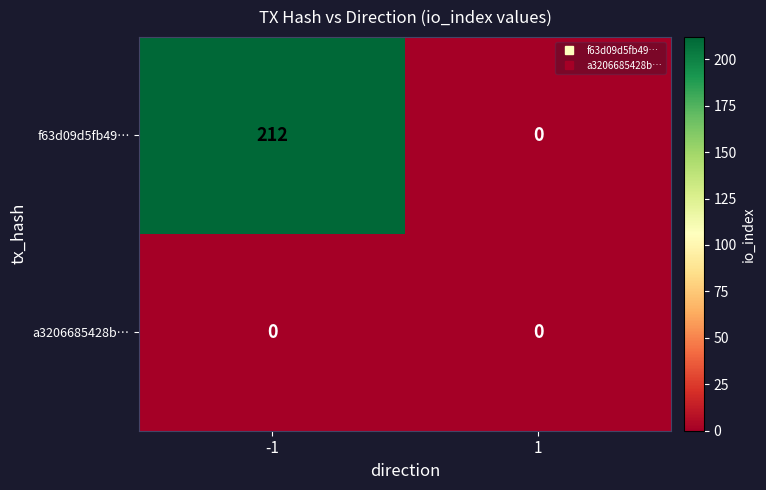

Which series has the largest range (max minus min)?

f63d09d5fb49…